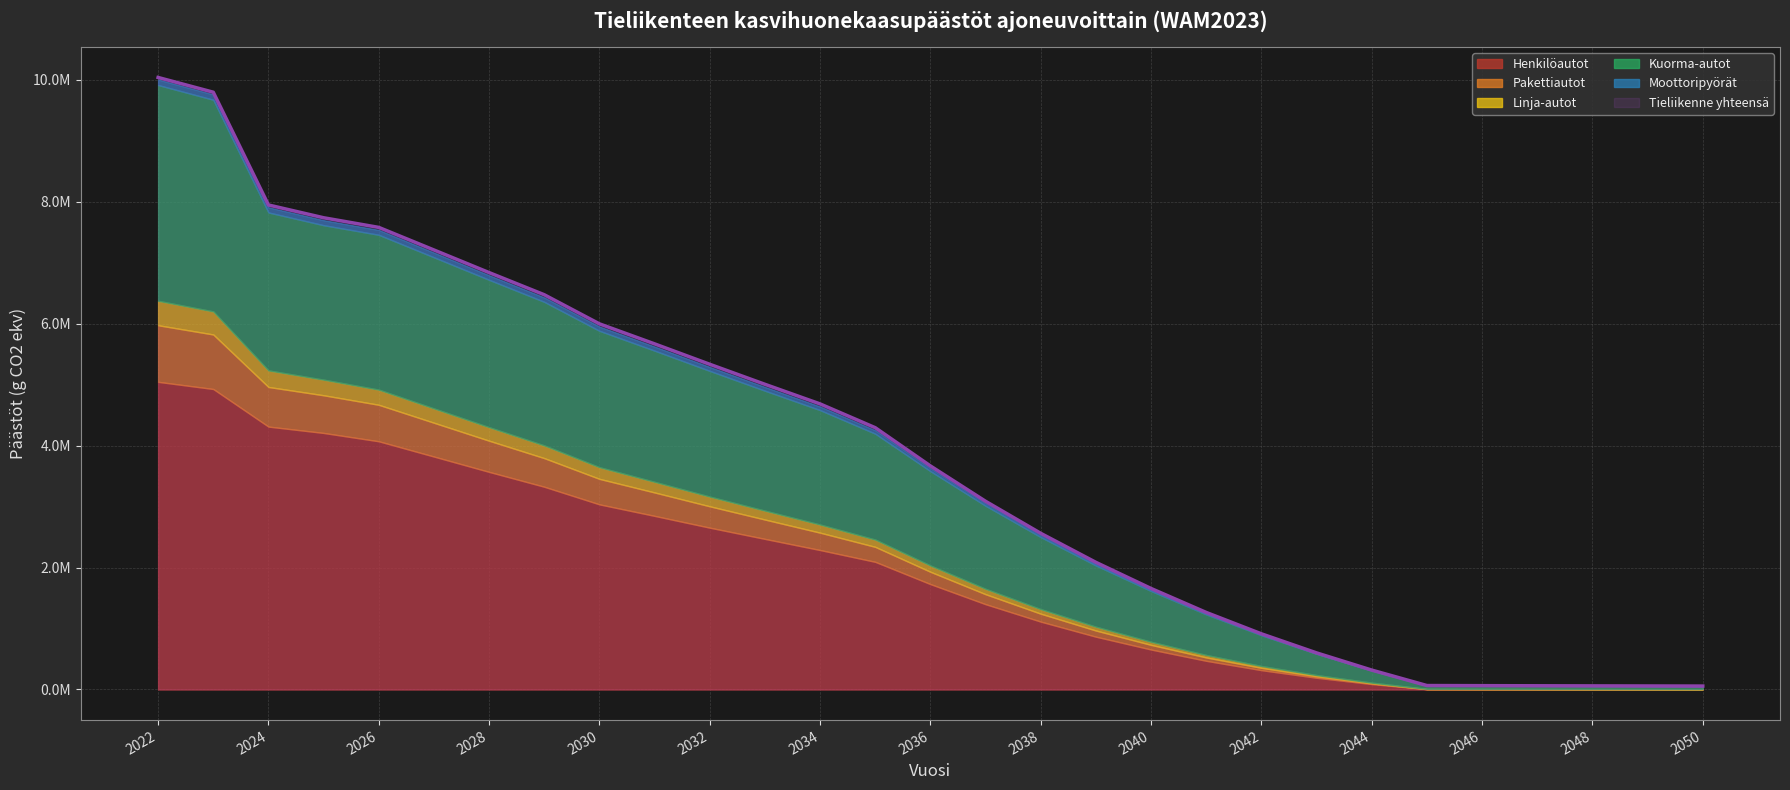

Which series changed the most between 2027 and 2039?

Tieliikenne yhteensä